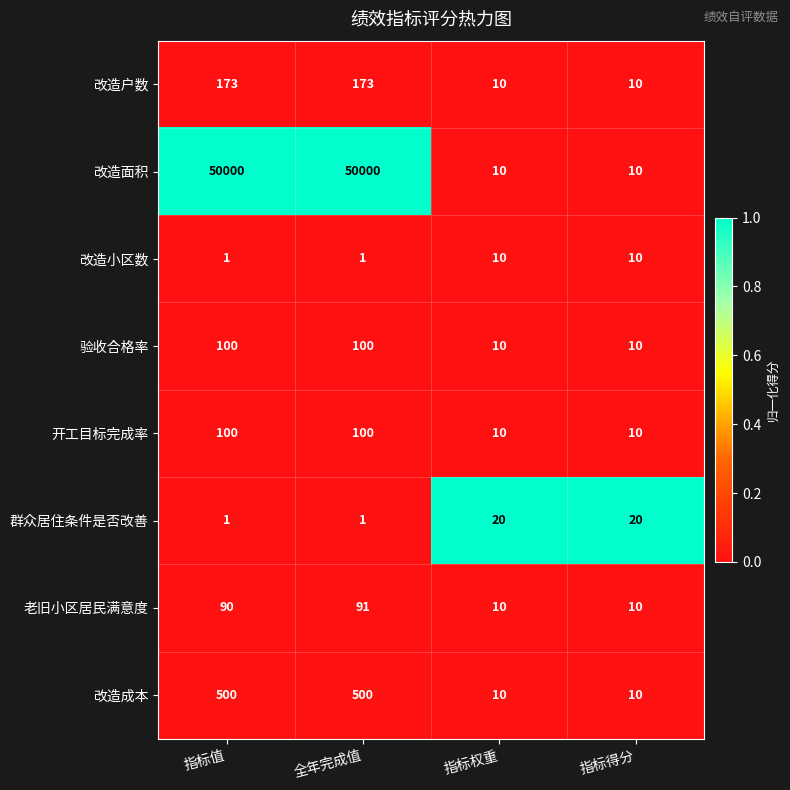

Count the 改造面积 values in the range 10 to 50000.

4